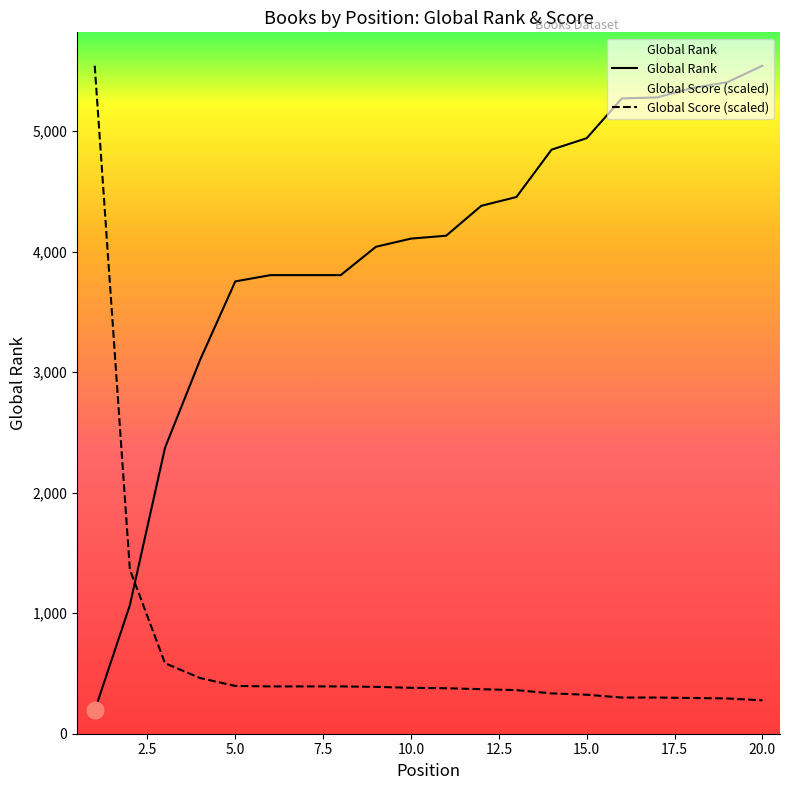

What is the average value of the Global Score series?

676.3